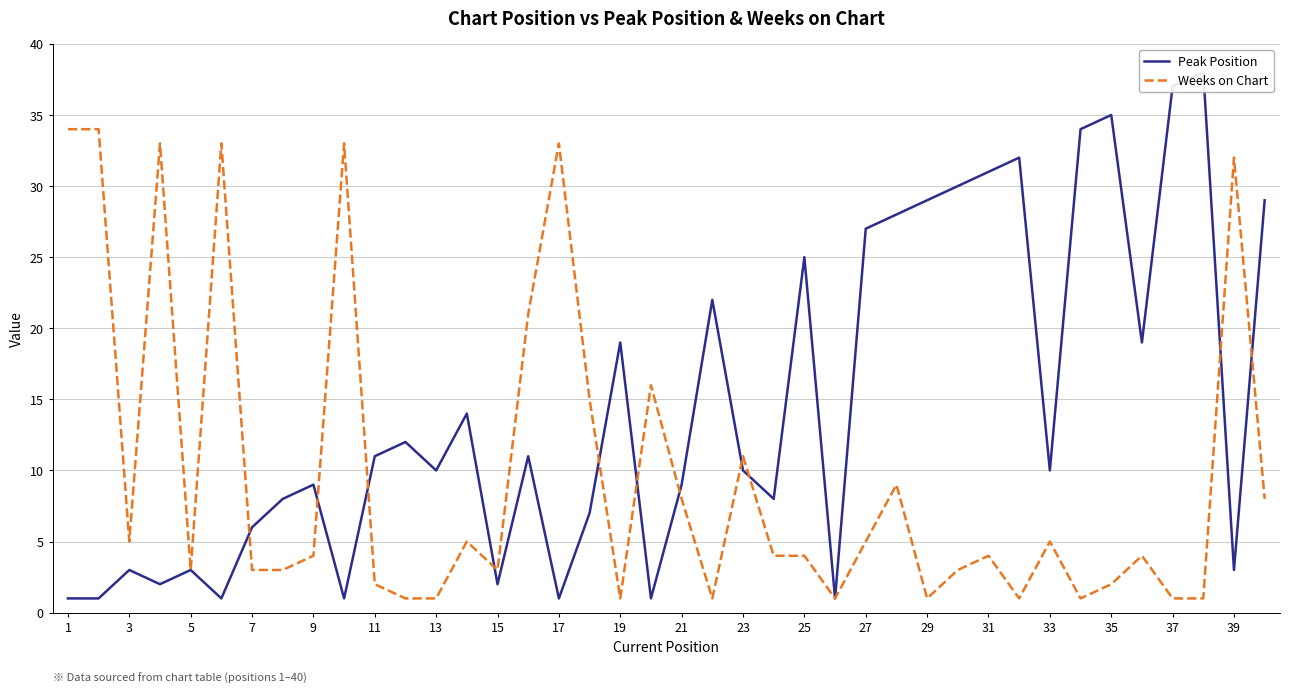

True or false: Peak Position and Weeks on Chart intersect in this chart.

True